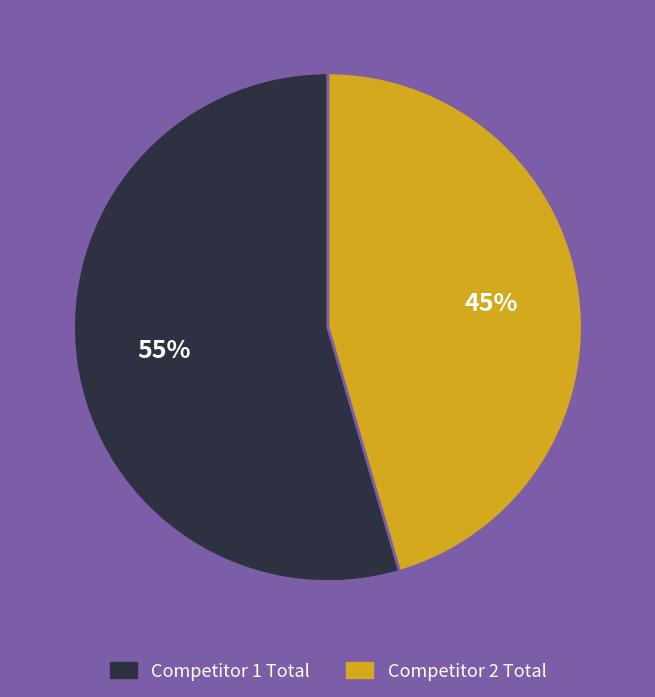

To the nearest percent, what is the average slice percentage?

50%